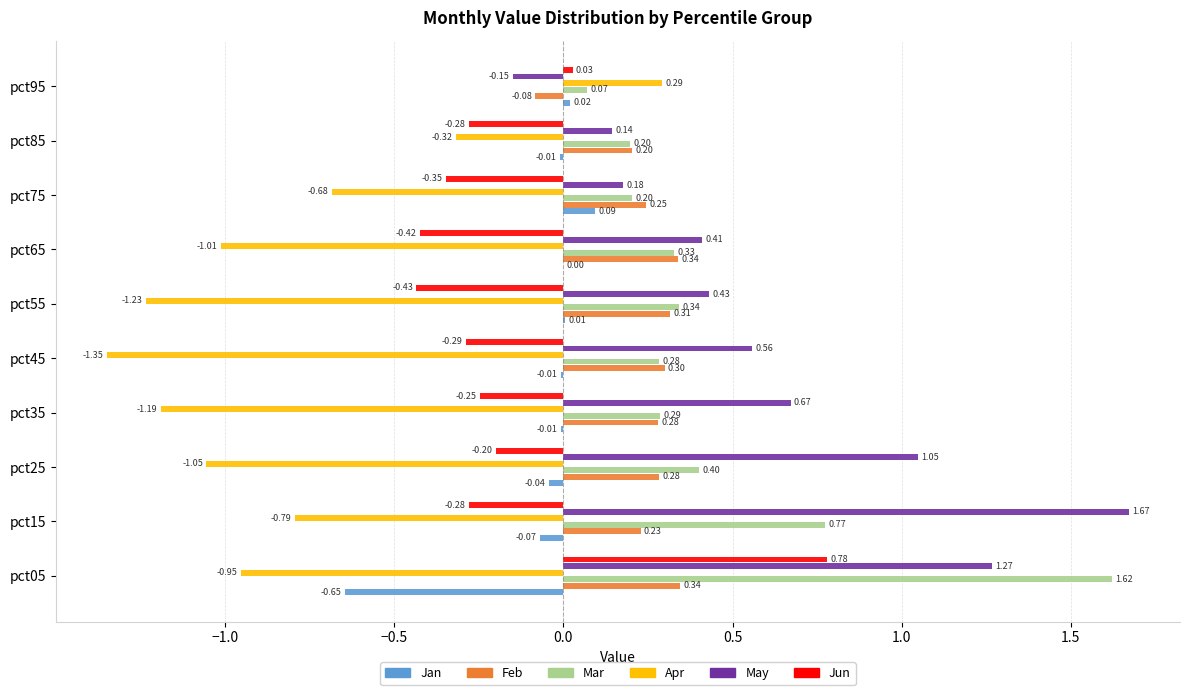

Is the value of Jun at pct55 greater than the value of May at pct85?

No